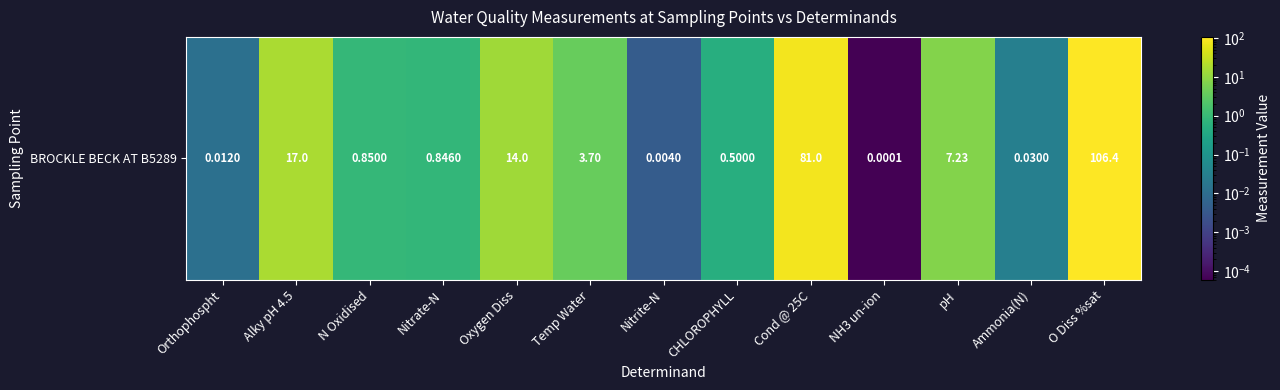

Between Ammonia(N) and N Oxidised, which is larger?

N Oxidised